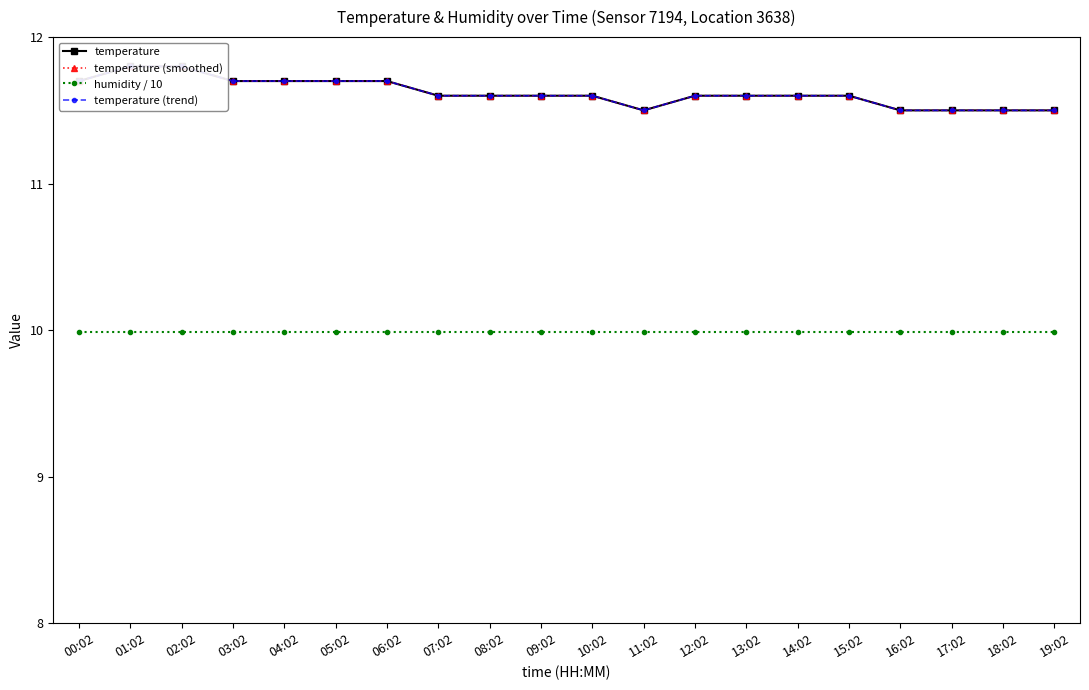

What is the difference between the second highest and minimum values in the temperature (trend) series?

0.3